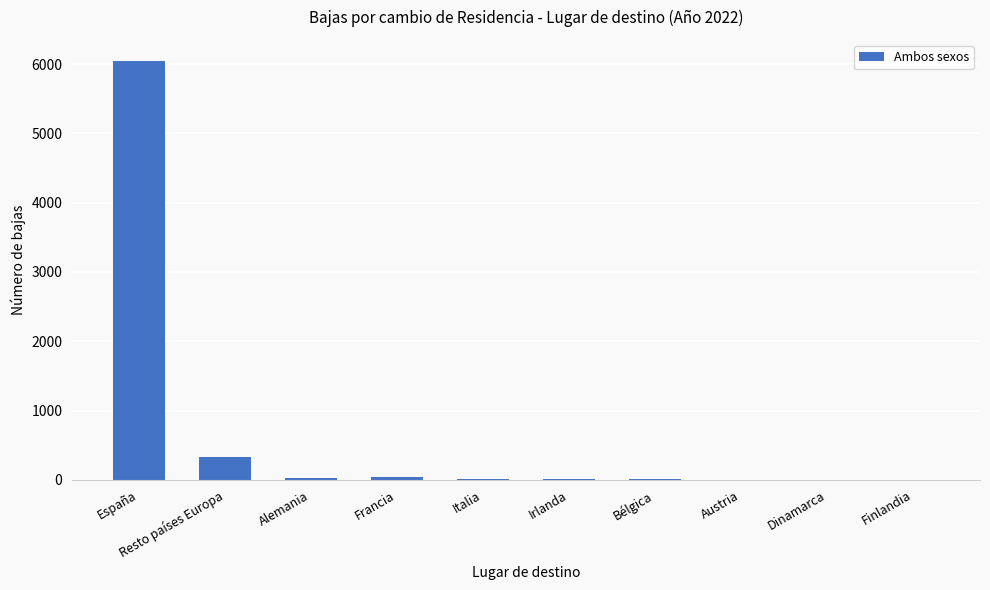

Between Resto países Europa and Italia, which is larger?

Resto países Europa